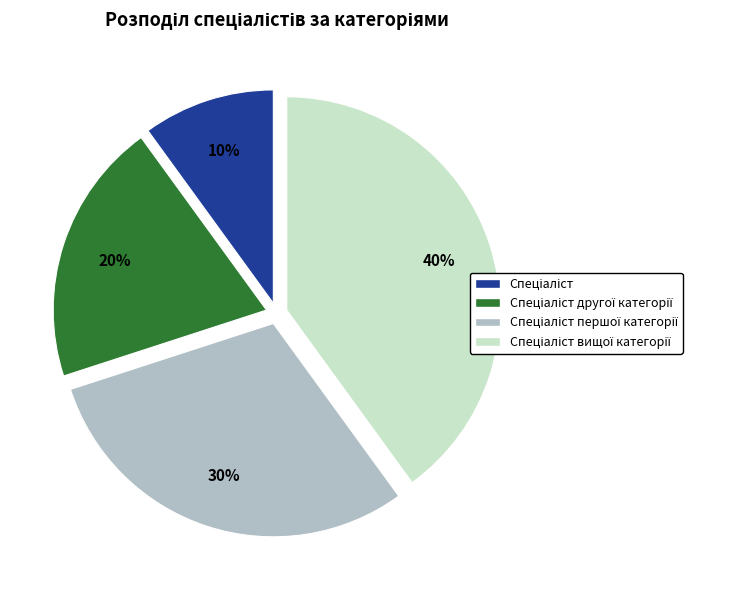

To the nearest percent, what is the difference between the largest and smallest slice percentages?

30%